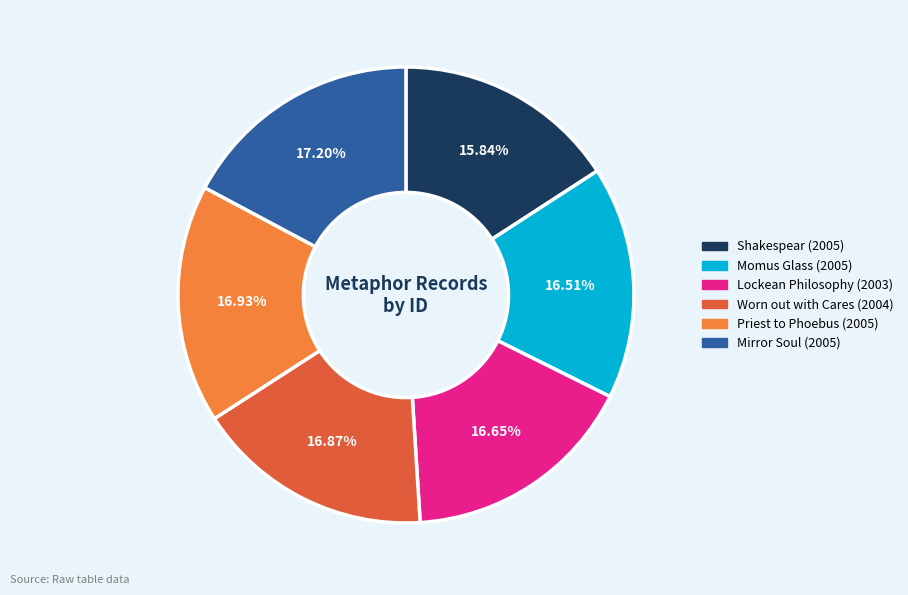

How many slices are in this pie chart?

6